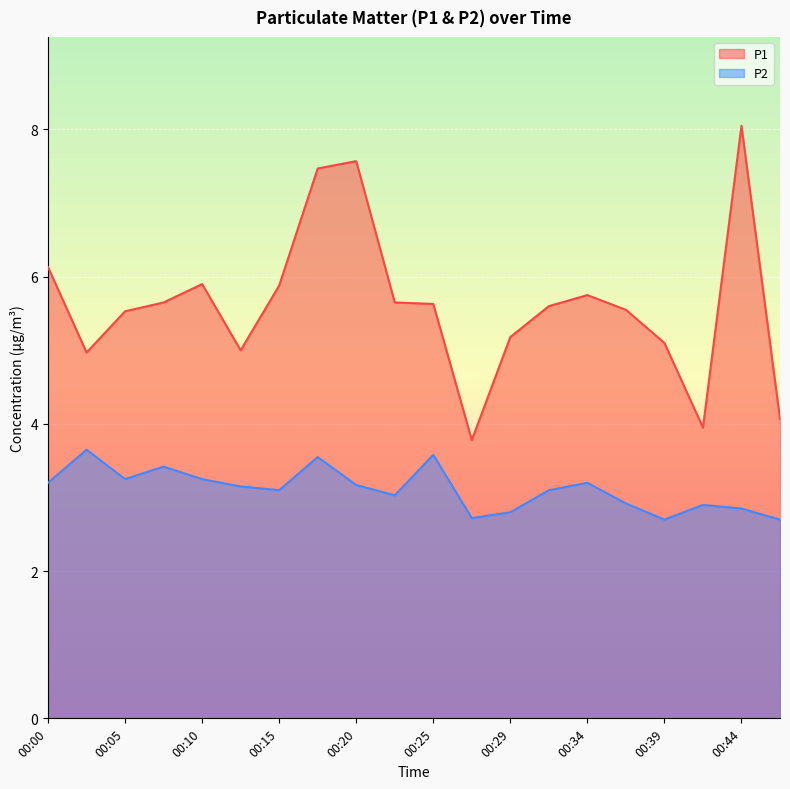

True or false: P2 and P1 intersect in this chart.

False